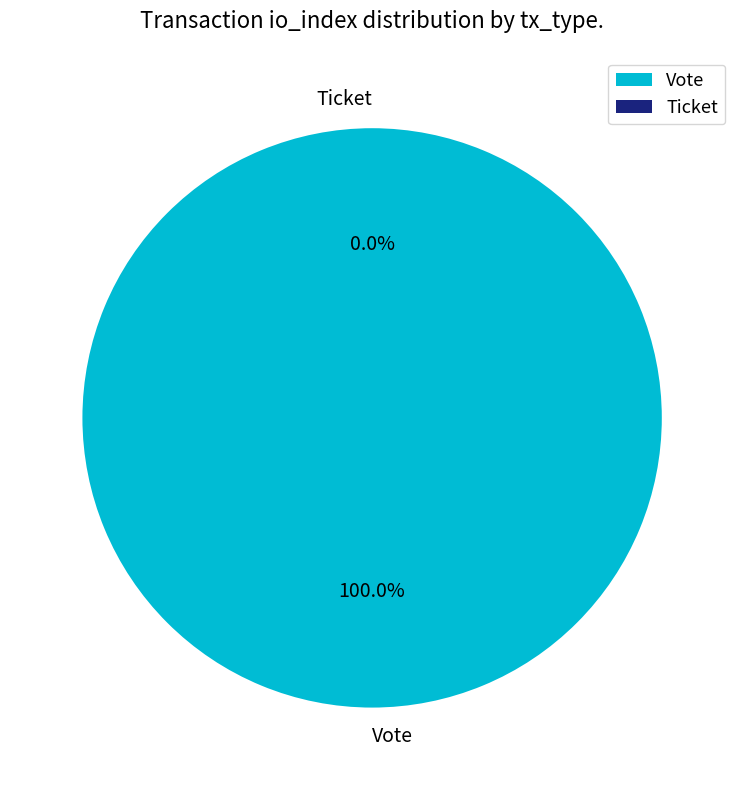

Rank the categories by value from lowest to highest.

Ticket, Vote